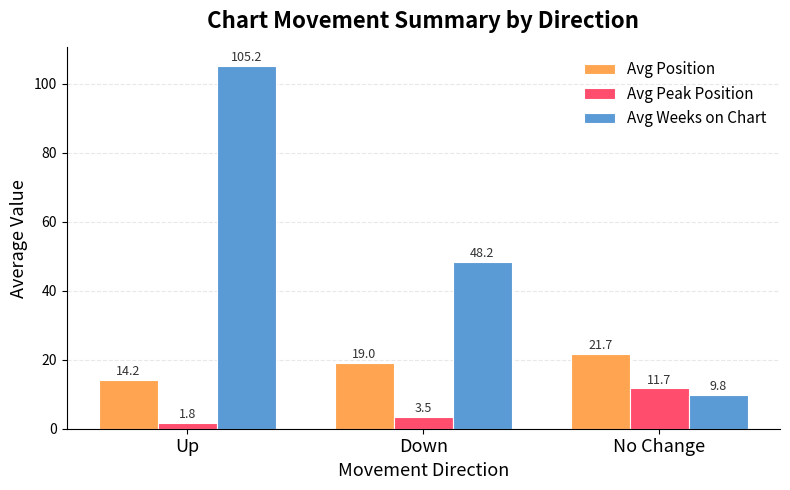

What is the total value across all series at Up?

121.2